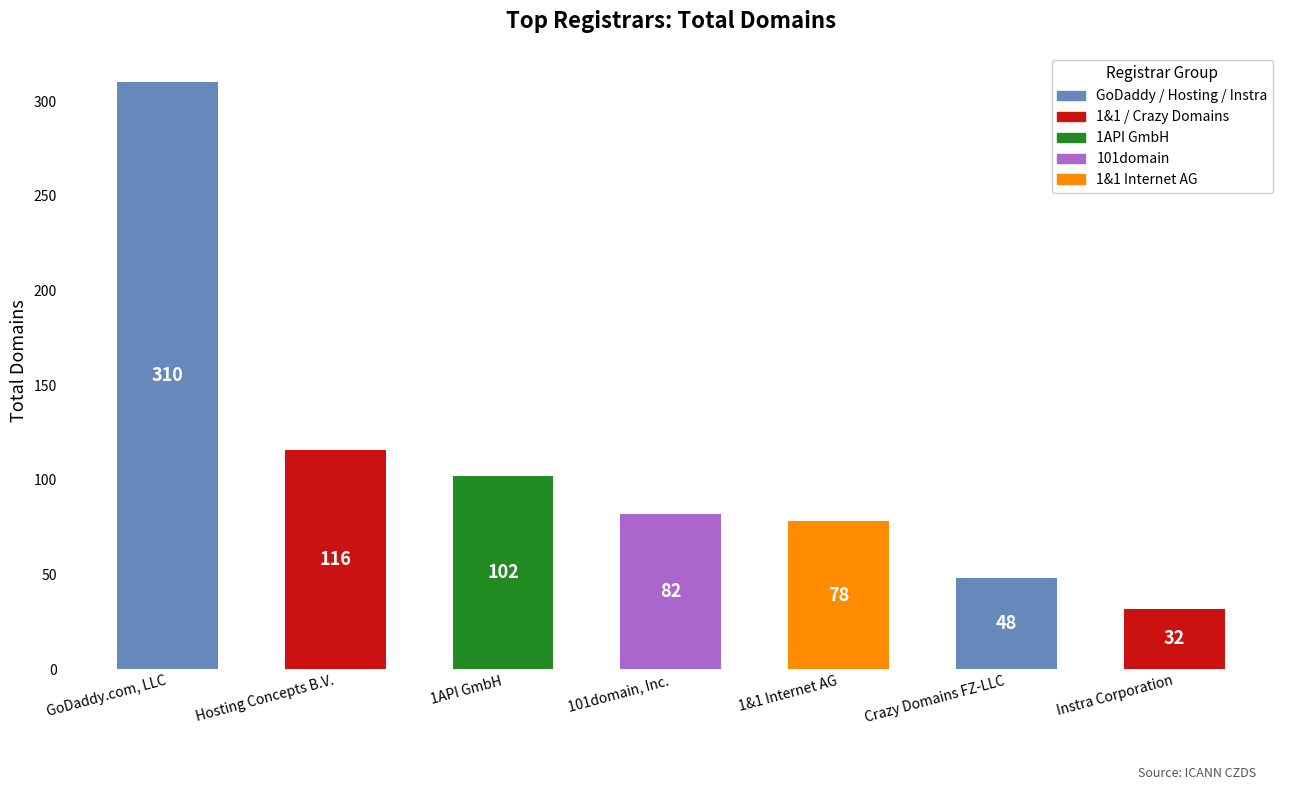

Does the chart contain stacked bars?

No